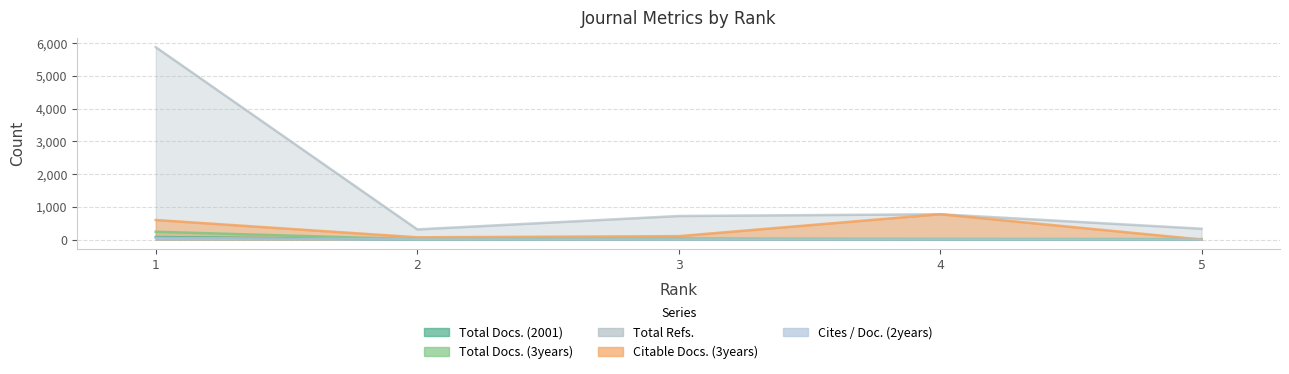

At which category is the sum across all series the highest?

1